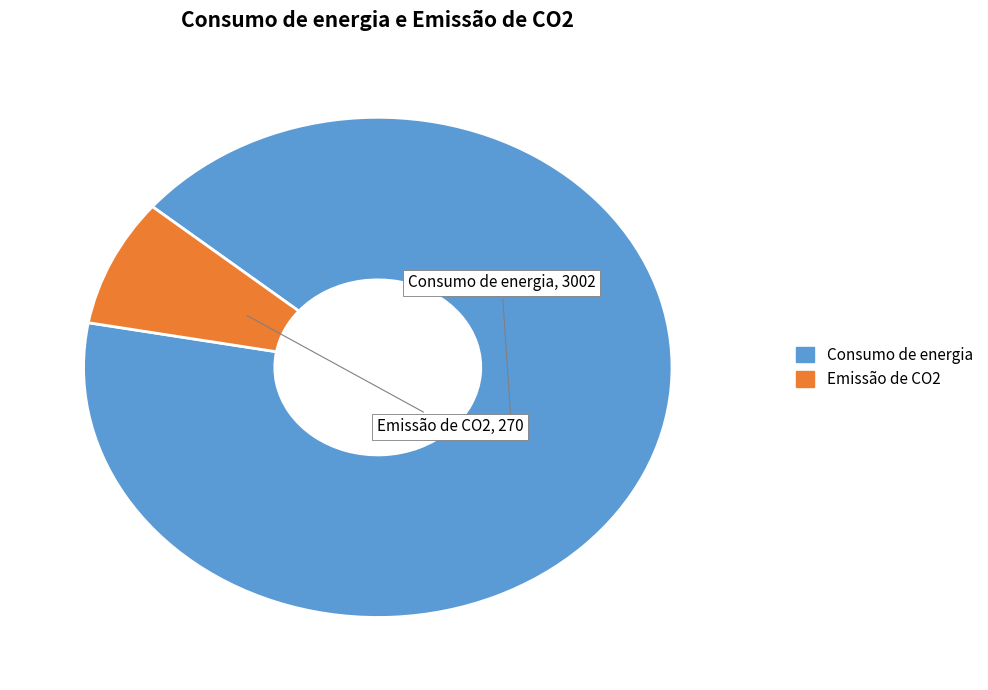

Which has a higher value, Consumo de energia or Emissão de CO2?

Consumo de energia